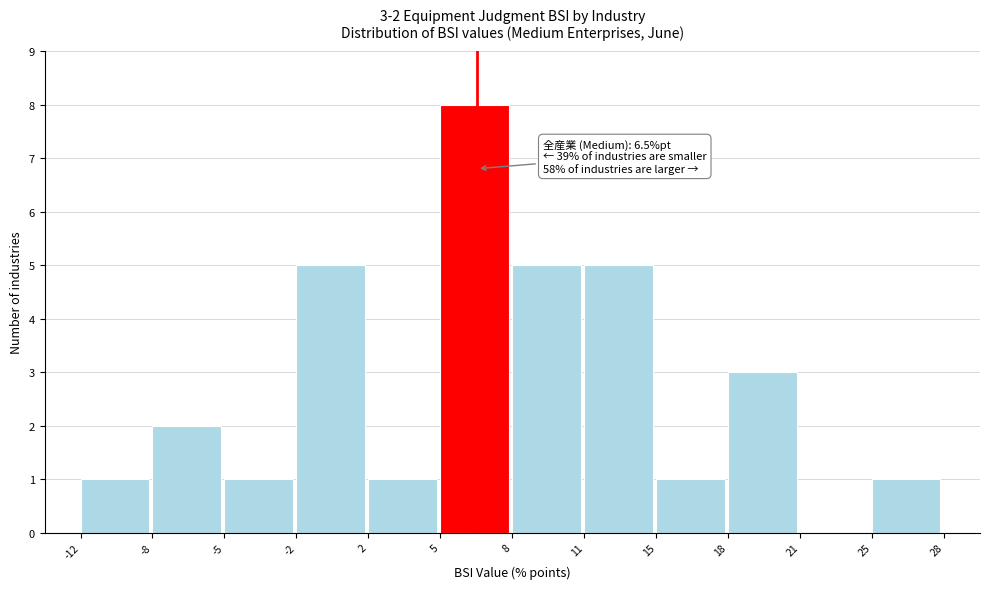

Reading left to right, extract all data points from this chart.

-12=1	-8=2	-5=1	-2=5	2=1	5=8	8=5	11=5	15=1	18=3	21=0	25=1